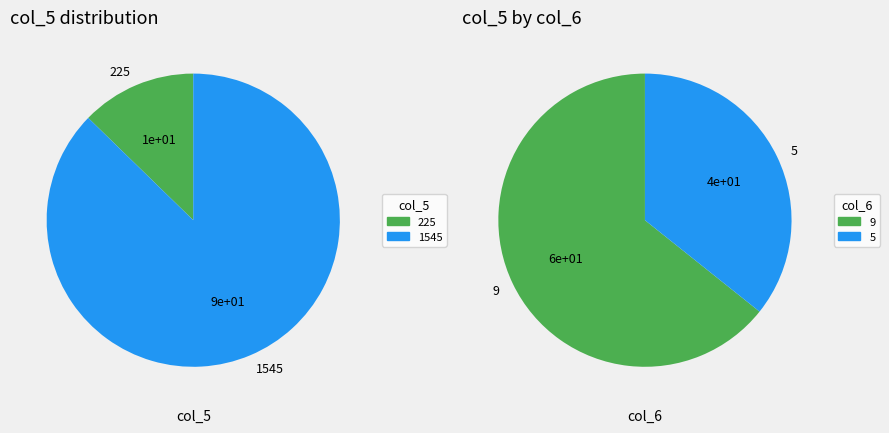

Does 225 represent more than half of the total?

No